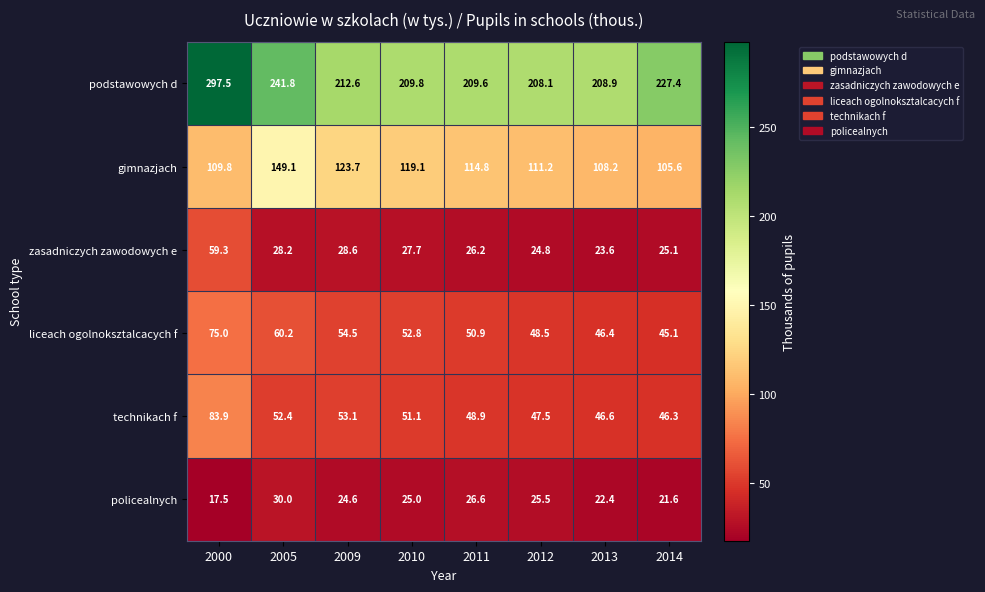

How many categories are shown in the chart?

8